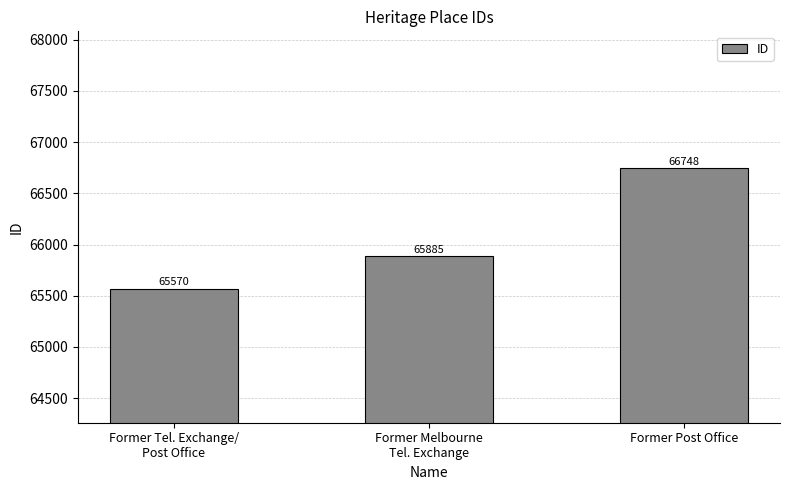

Reading left to right, extract all data points from this chart.

Former Tel. Exchange/
Post Office=65570	Former Melbourne
Tel. Exchange=65885	Former Post Office=66748